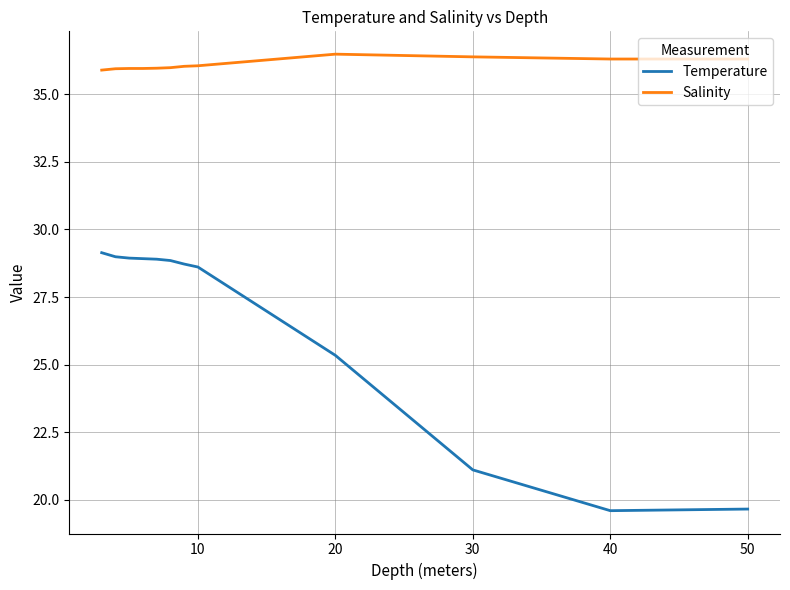

Which series has the largest total across all categories?

Salinity